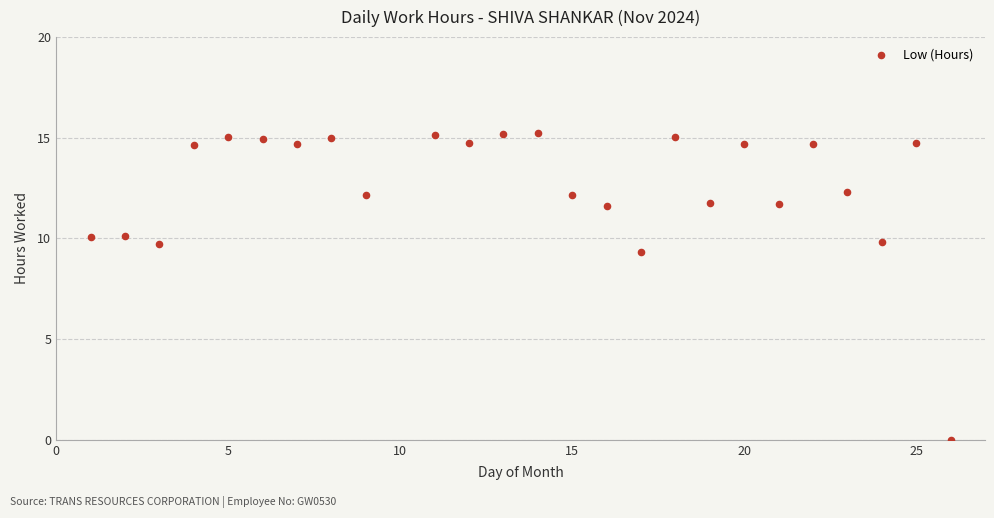

What is the range of X values (max minus min)?

25.0